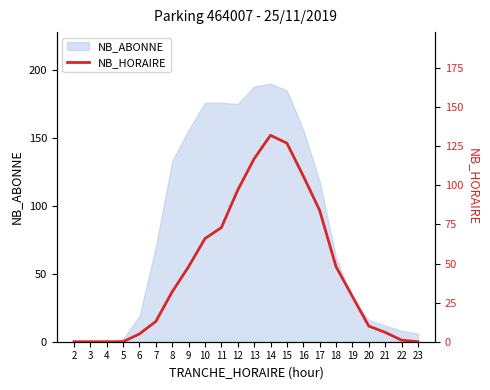

The chart shows a value of 132 at 14. True or false?

True